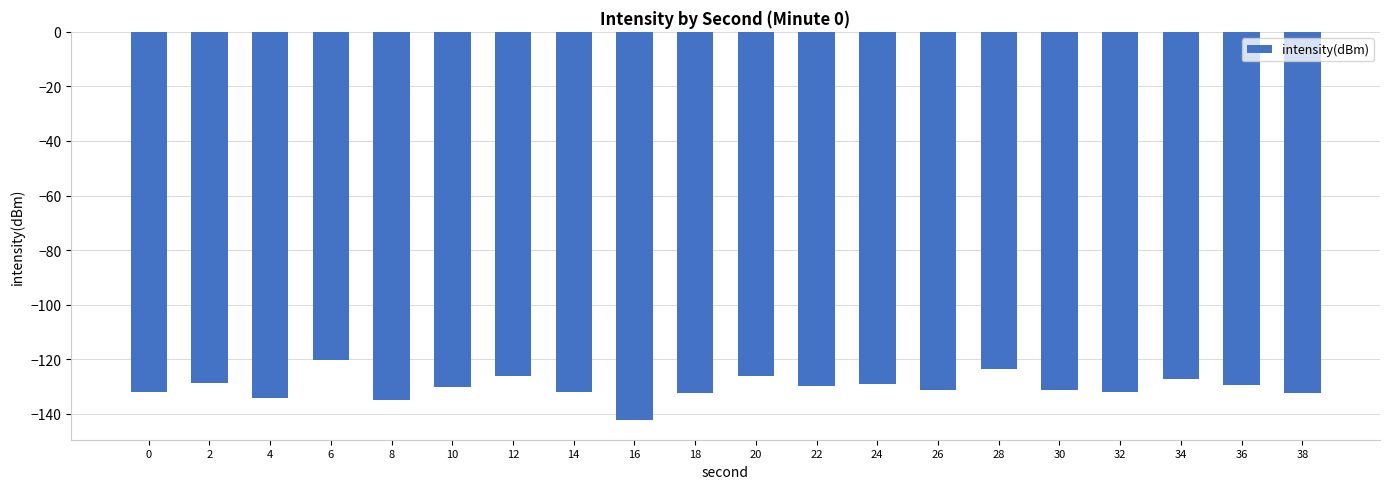

What is the sum of the values at 6 and 34?

-247.2